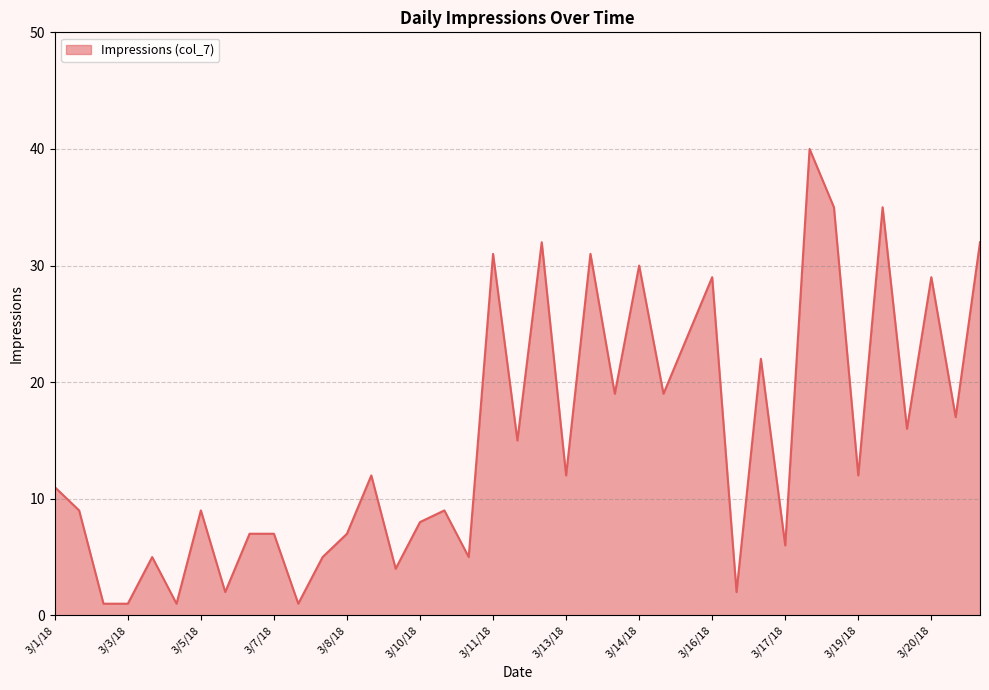

What is the difference between the maximum and minimum values?

39